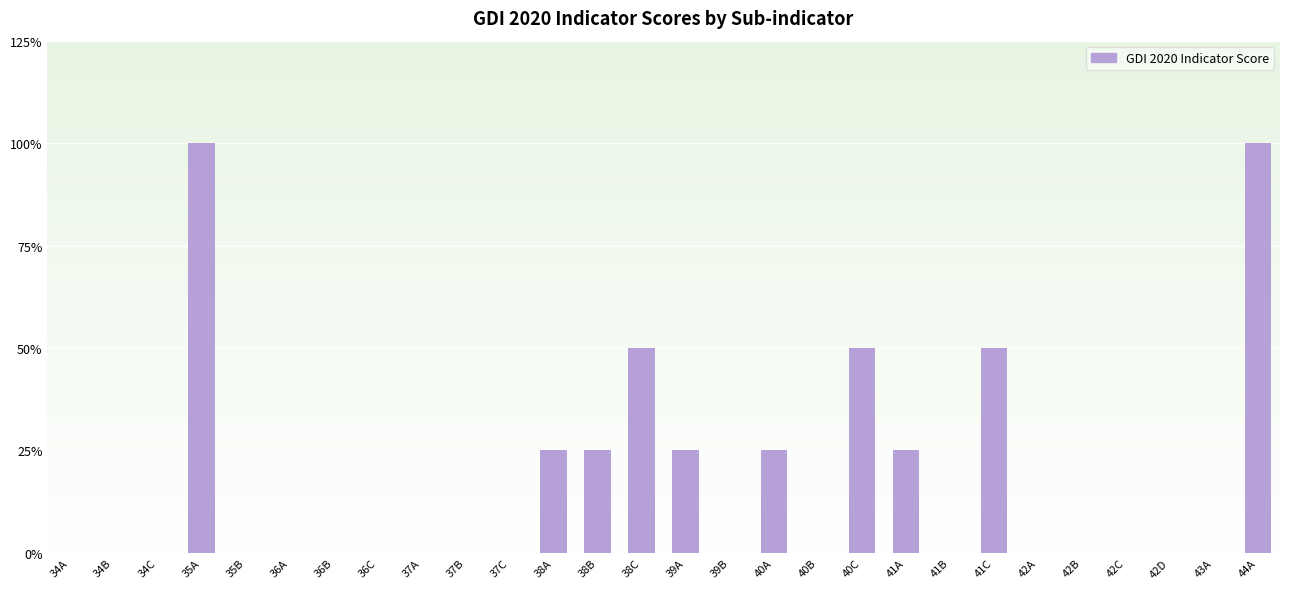

The chart shows a value of 0 at 42C. True or false?

True